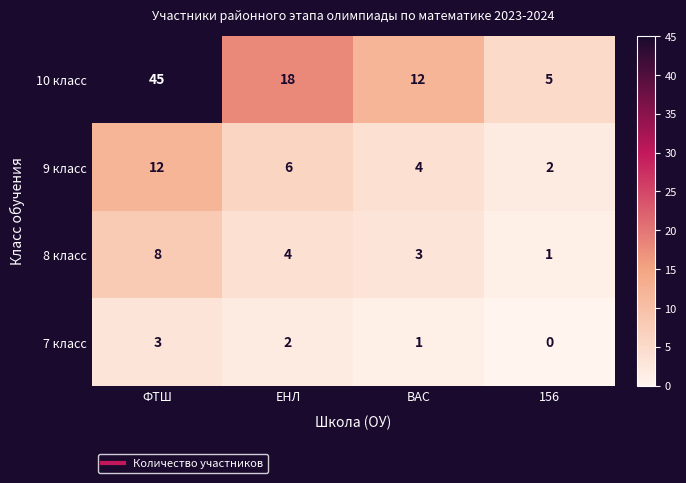

What is the maximum value shown in the chart?

45